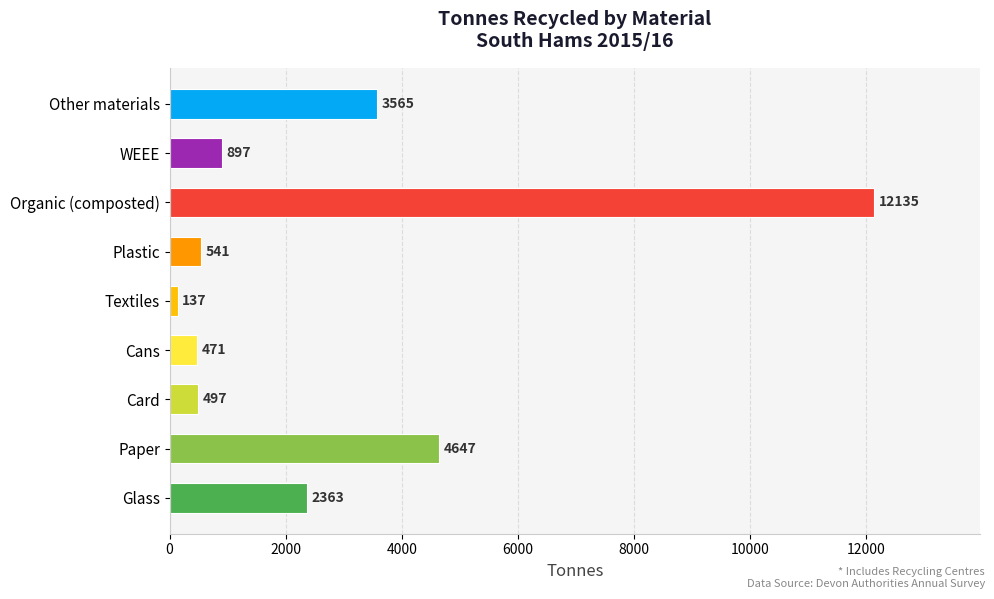

How many bars are there in total?

9